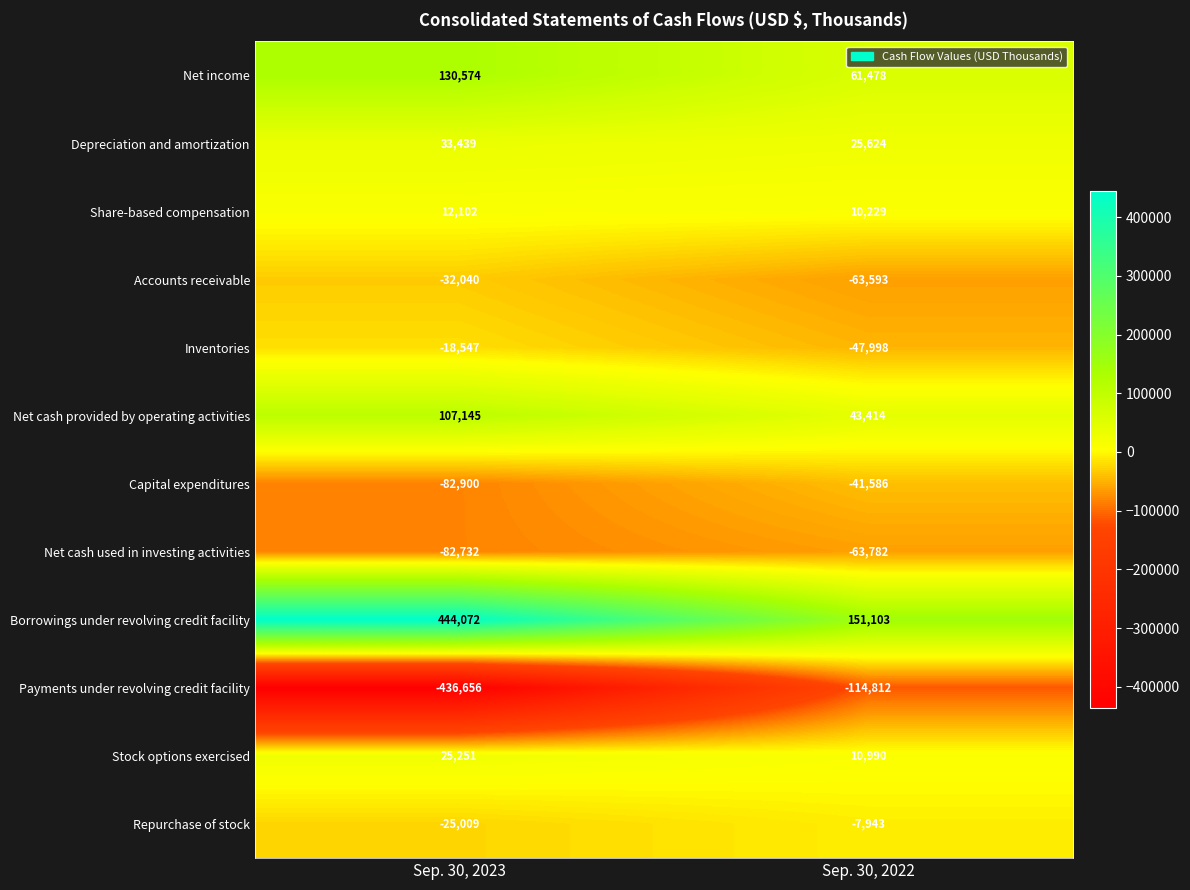

What is the difference between the maximum and minimum values in the Repurchase of stock series?

17066